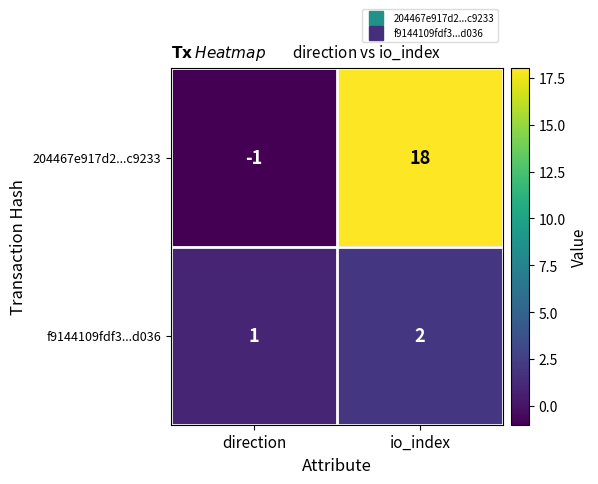

Reading right to left, transcribe all the data shown in this chart.

204467e917d2...c9233: 18	-1
f9144109fdf3...d036: 2	1